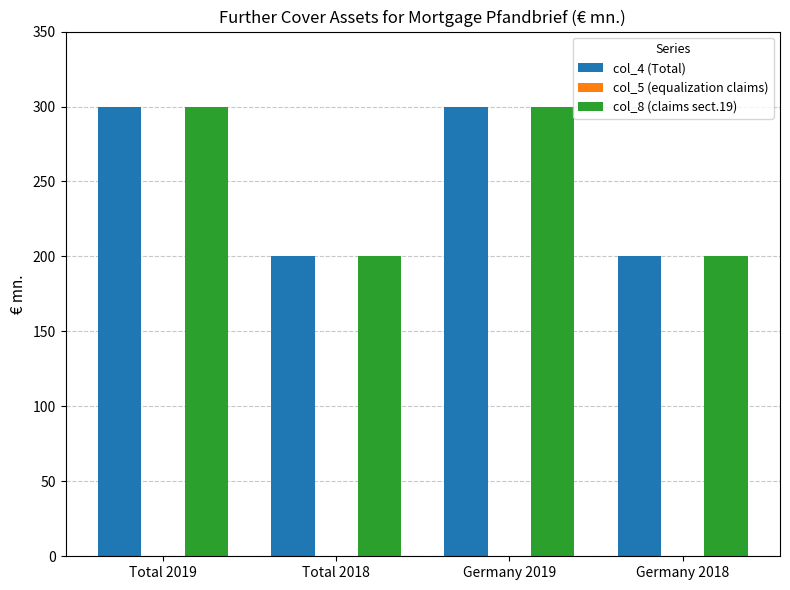

How many values in the col_4 (Total) series are below 300?

2